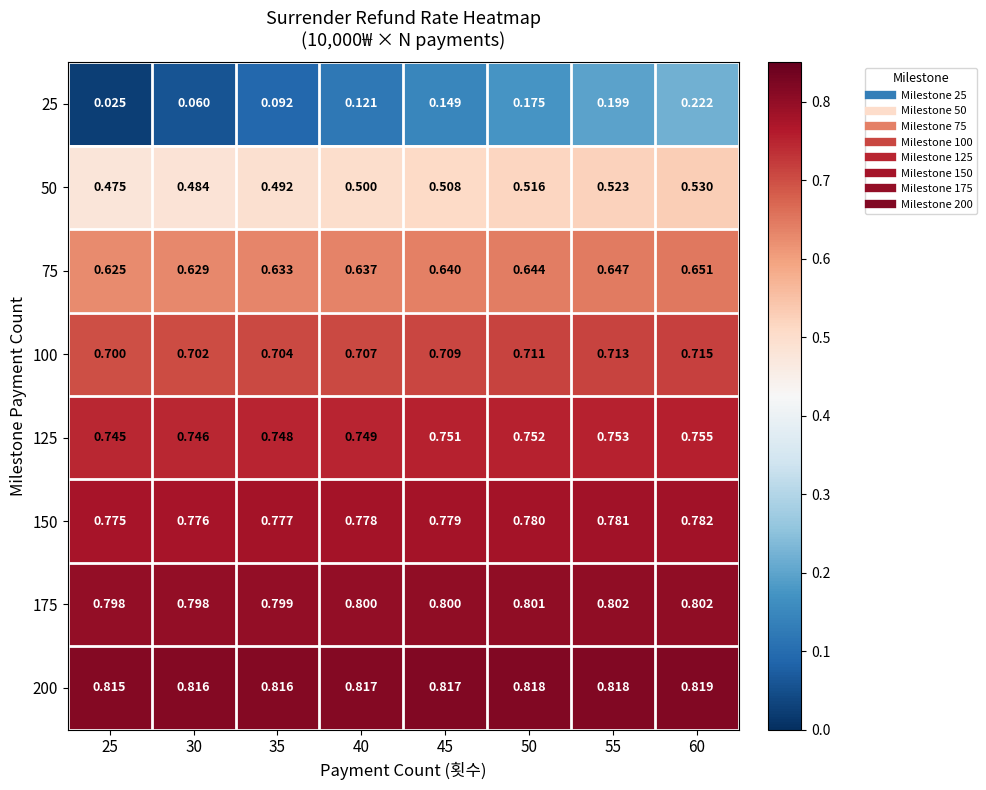

At which category is the sum across all series the highest?

60